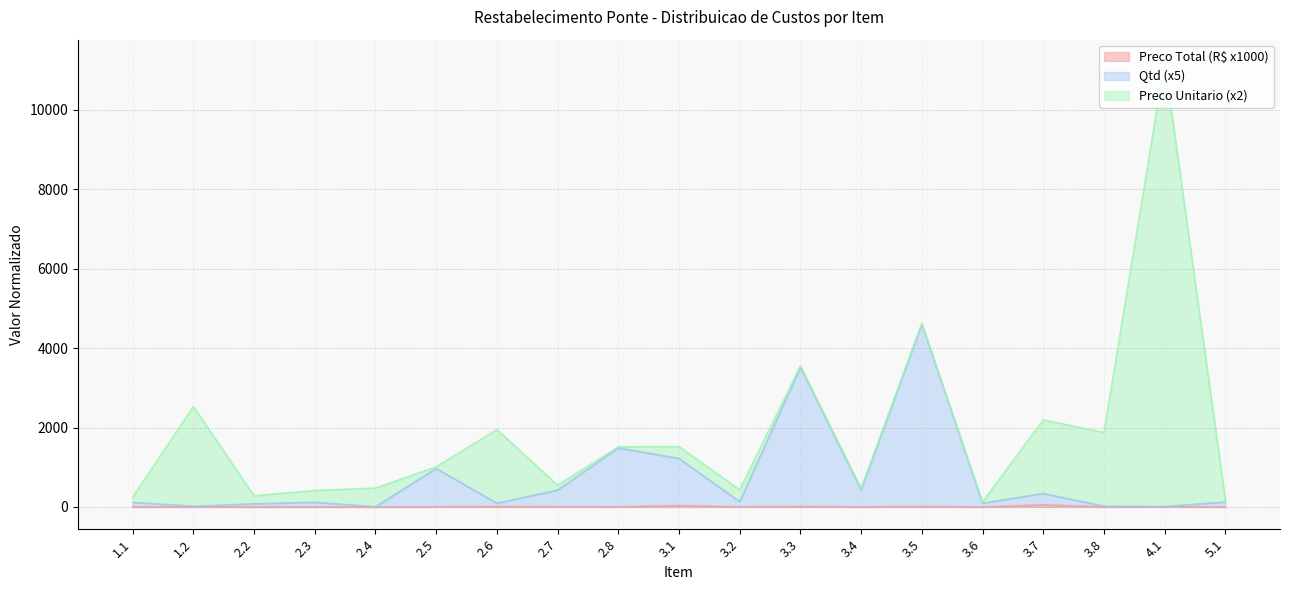

What is the spread (max minus min) of values at 1.1?

115.0